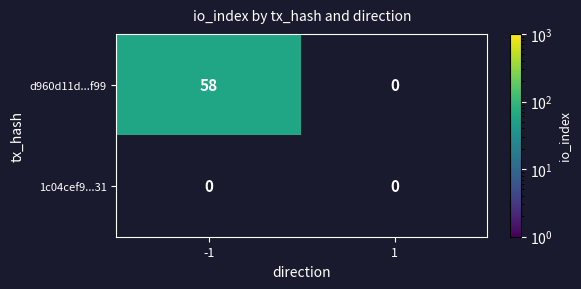

True or false: d960d11d...f99 has a value of 0 at 1.

True